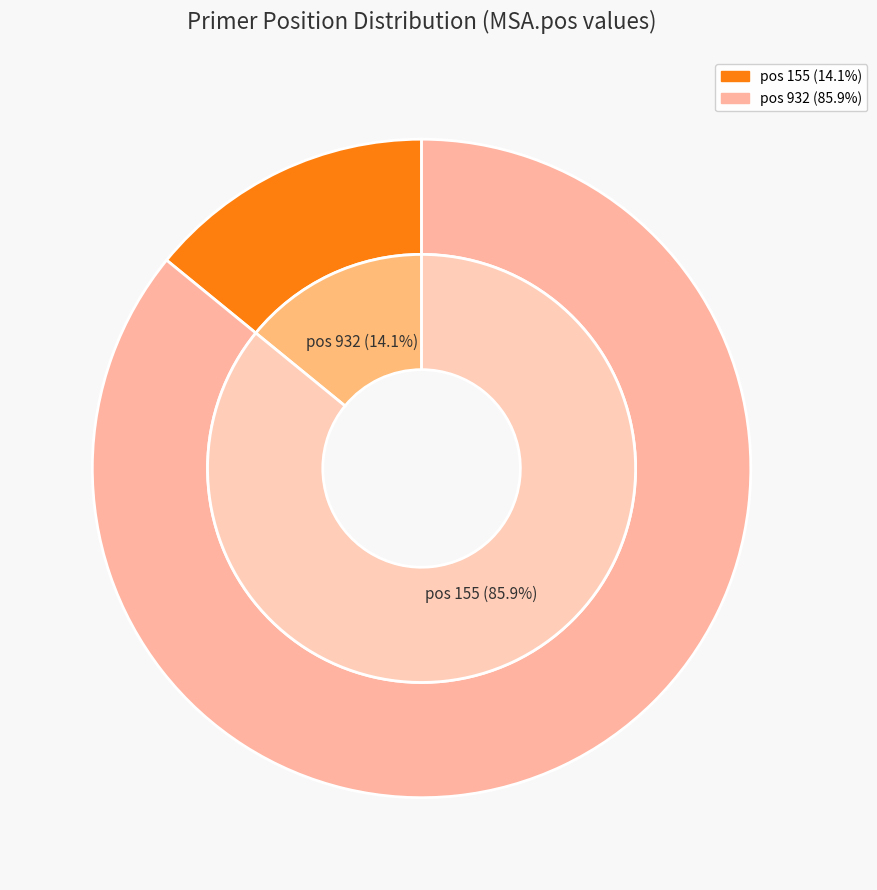

What is the smallest slice in the pie chart?

155